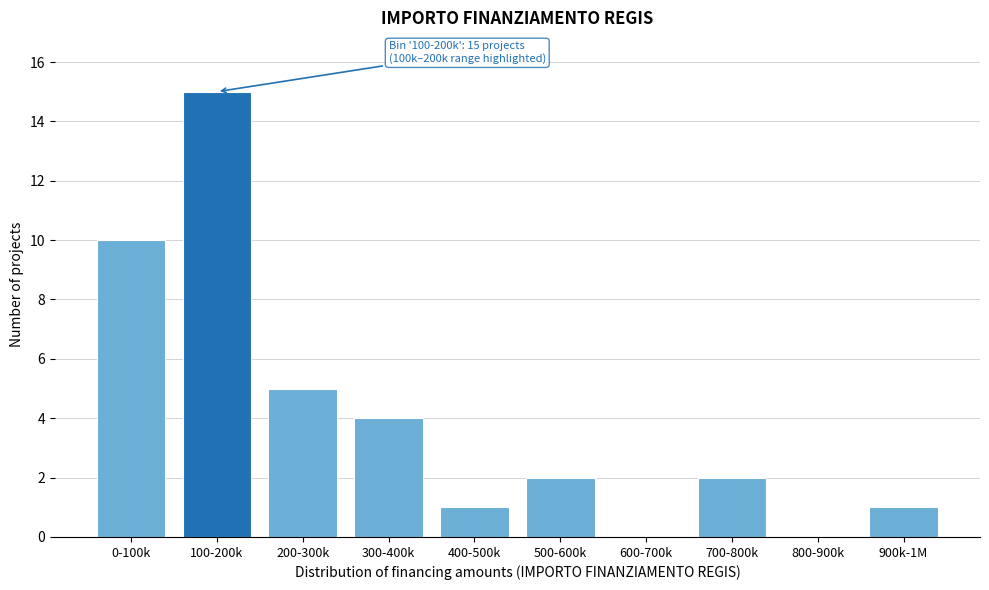

Reading left to right, list all the values displayed in this chart.

0-100k=10	100-200k=15	200-300k=5	300-400k=4	400-500k=1	500-600k=2	600-700k=0	700-800k=2	800-900k=0	900k-1M=1